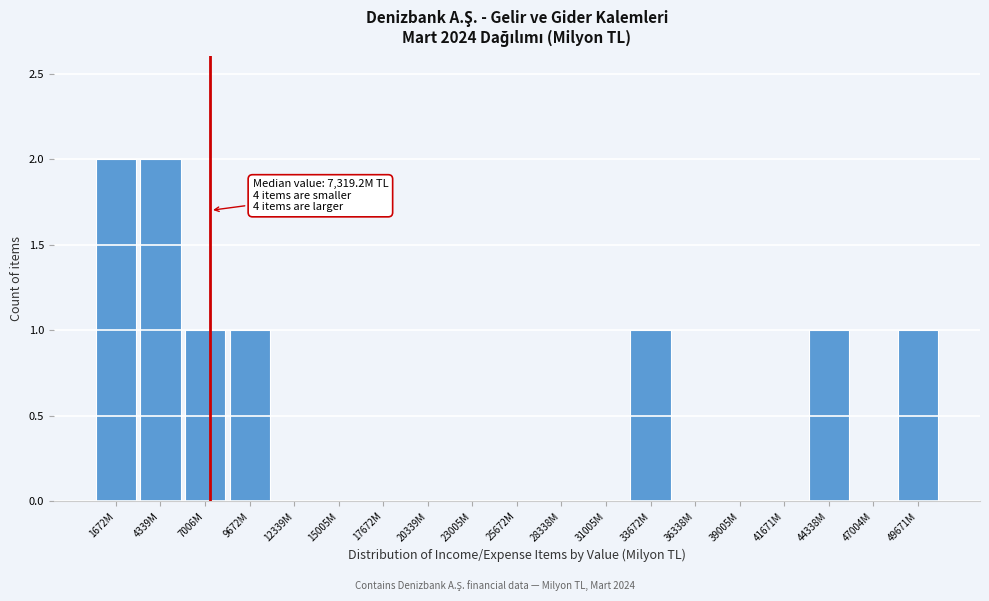

Reading right to left, list all the values displayed in this chart.

49671M=1	47004M=0	44338M=1	41671M=0	39005M=0	36338M=0	33672M=1	31005M=0	28338M=0	25672M=0	23005M=0	20339M=0	17672M=0	15005M=0	12339M=0	9672M=1	7006M=1	4339M=2	1672M=2